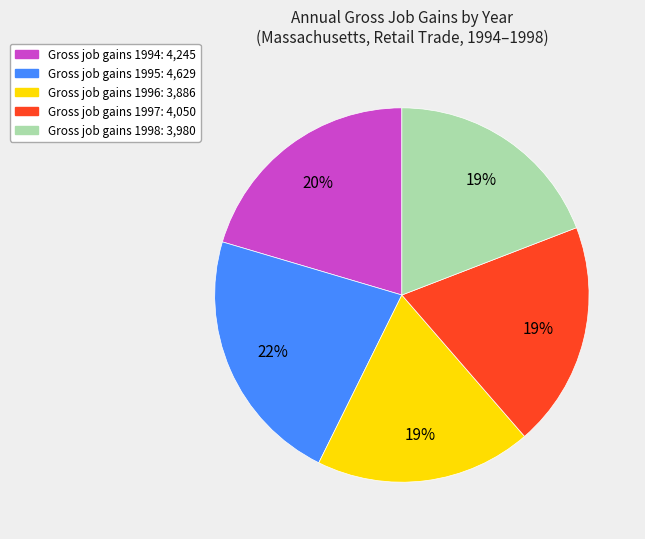

To the nearest percent, what is the average slice percentage?

20%